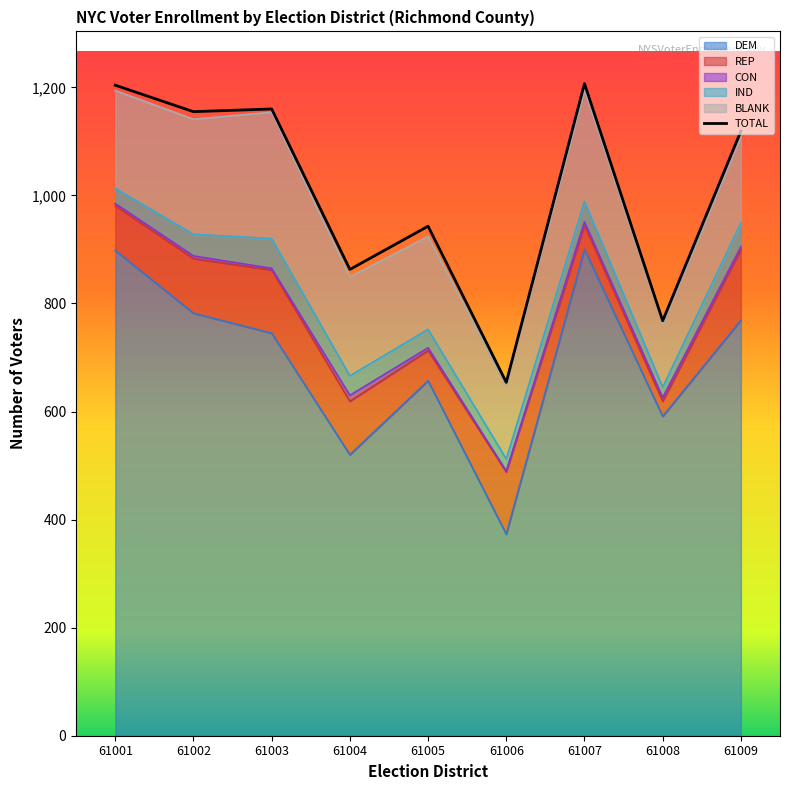

At which label does IND reach its minimum?

61008